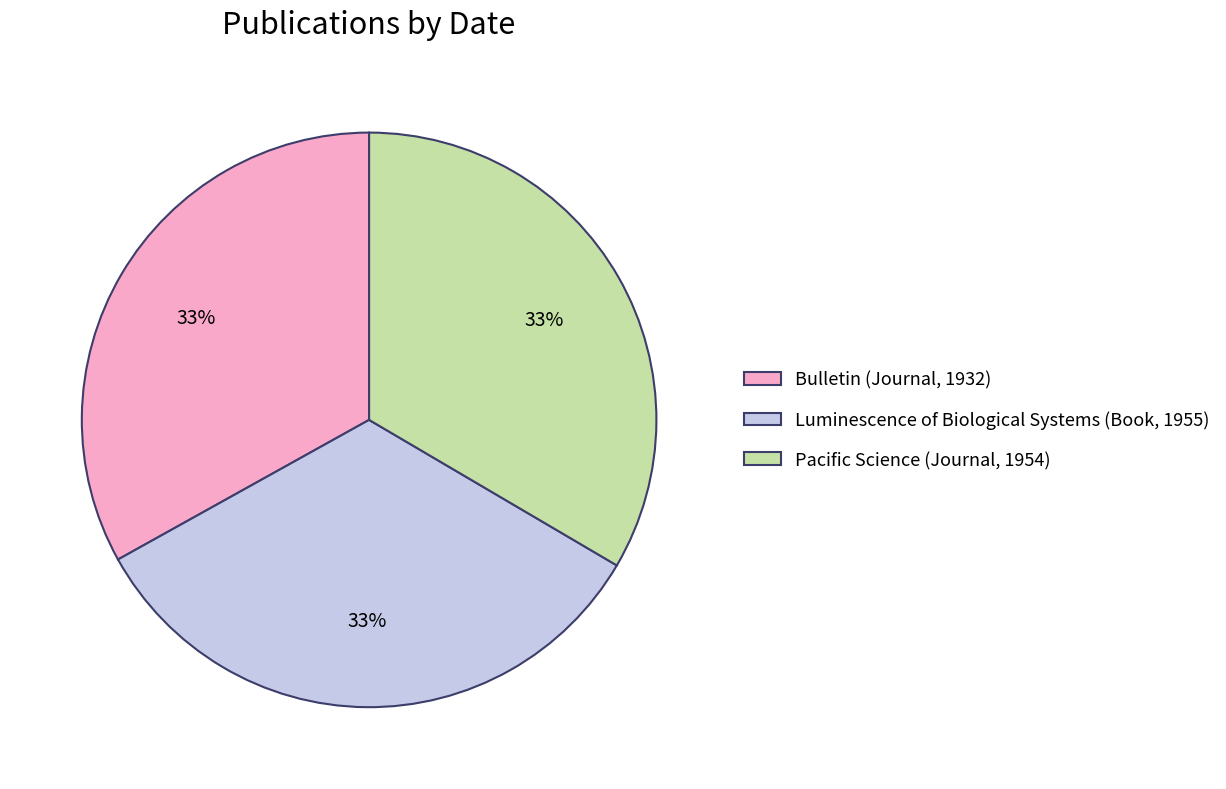

How many segments does this pie chart have?

3